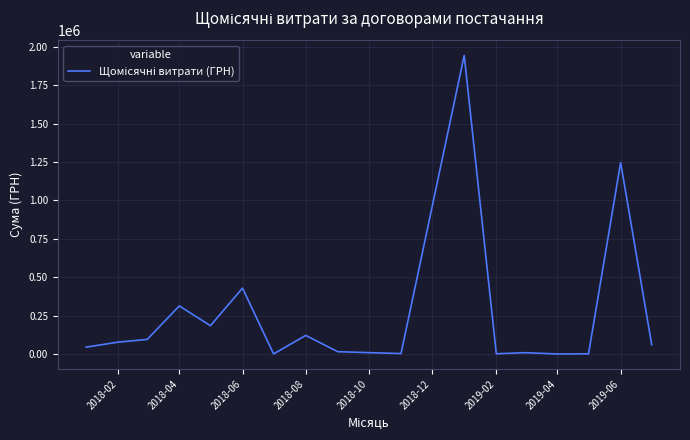

What is the maximum value shown in the chart?

1944405.4